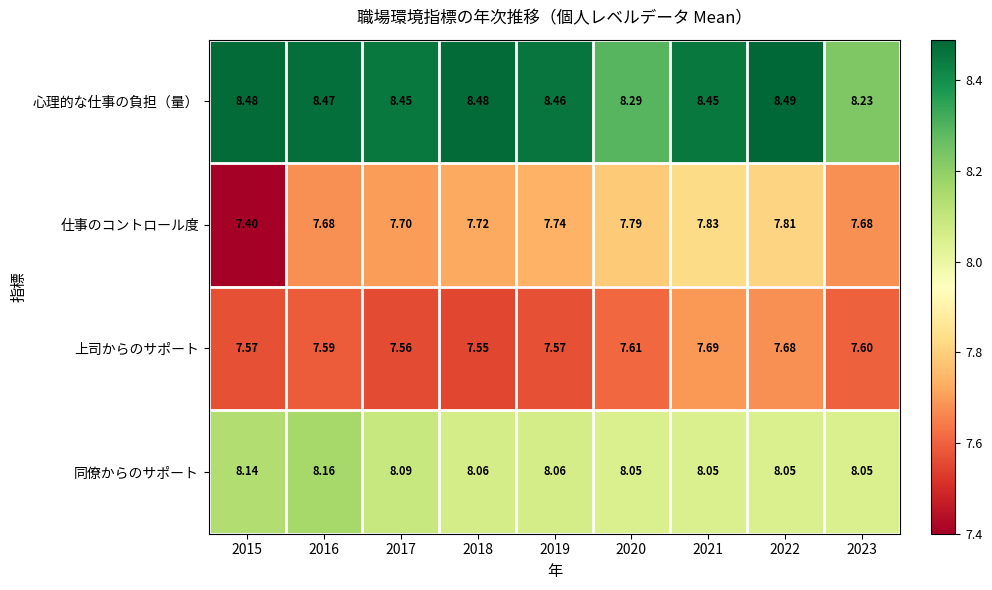

What is the difference between the highest and lowest values at 2020?

0.7